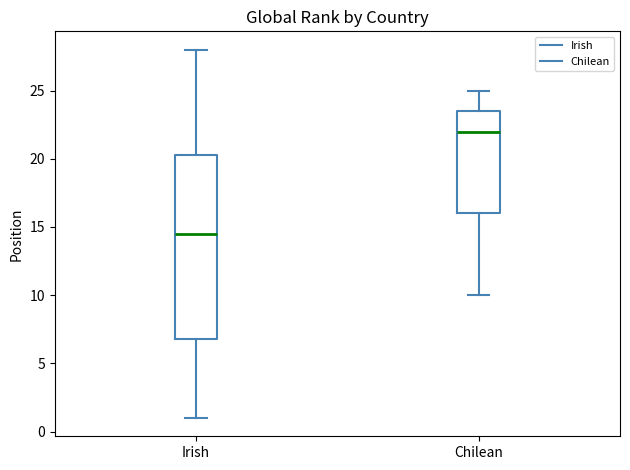

Where does the upper whisker of the box for Chilean end on the y-axis? The values are not printed on the chart, so give them approximately, as read against the axis.

25.0